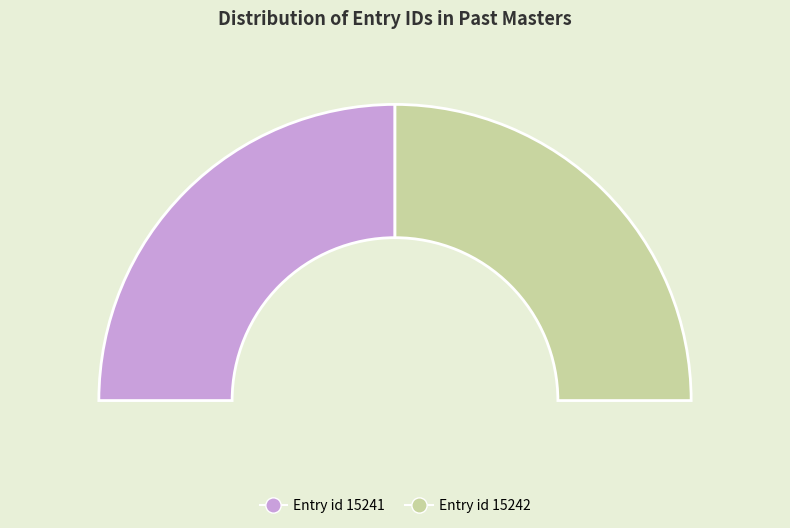

Does I.ii.1. Of the Principle of Utility (15241) account for over 50% of the chart?

No